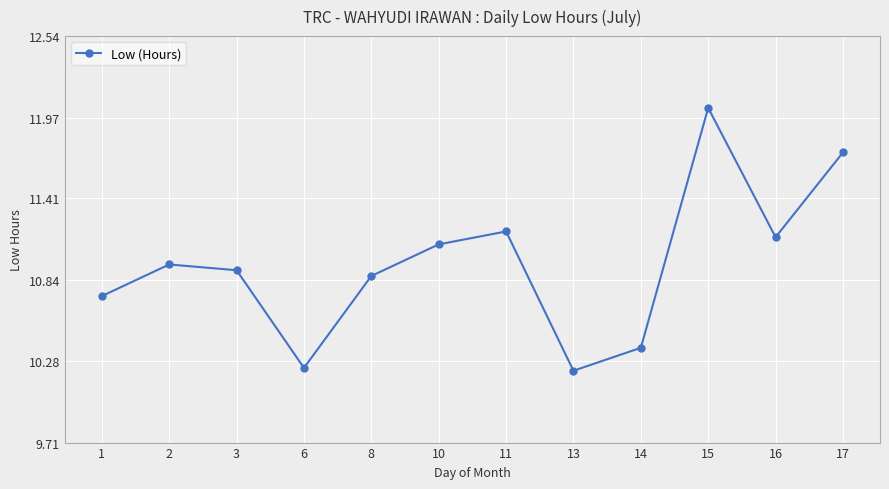

Which label corresponds to the largest value in the chart?

15